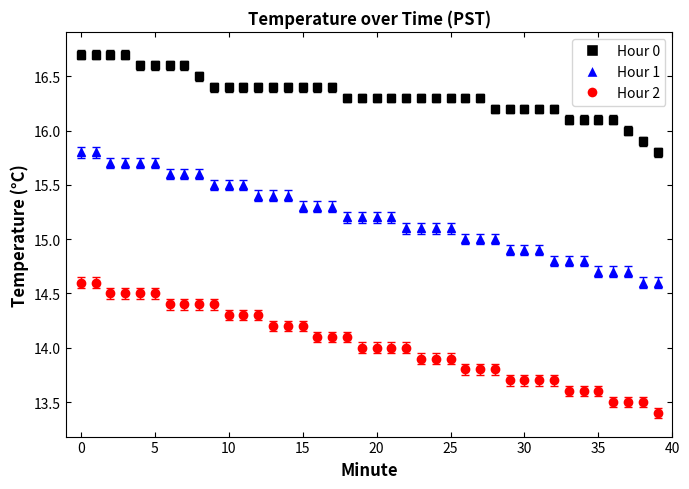

What is the highest value of the Hour 2 series?

14.6